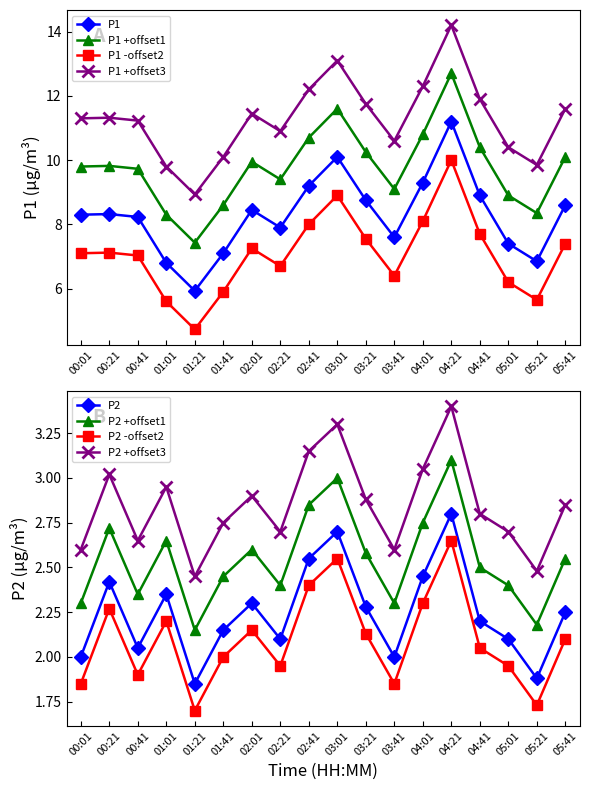

What is the minimum value for P1 -offset2?

4.7